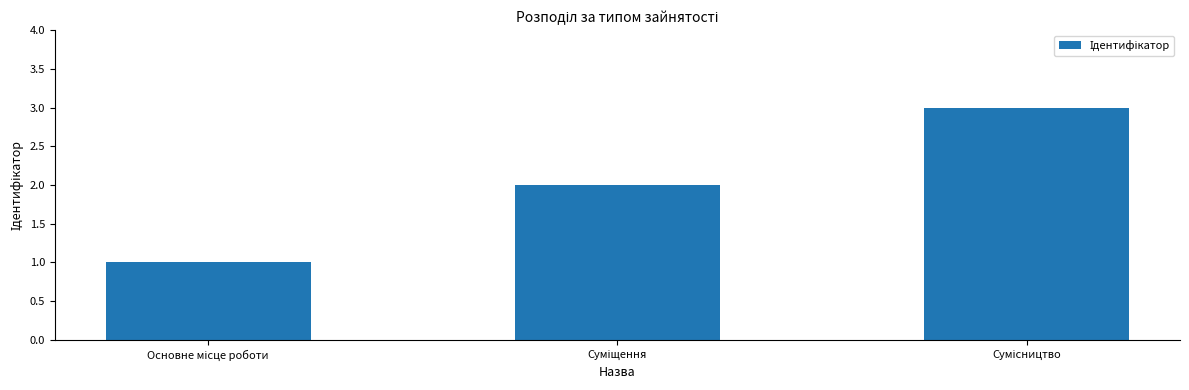

What is the sum of all values?

6